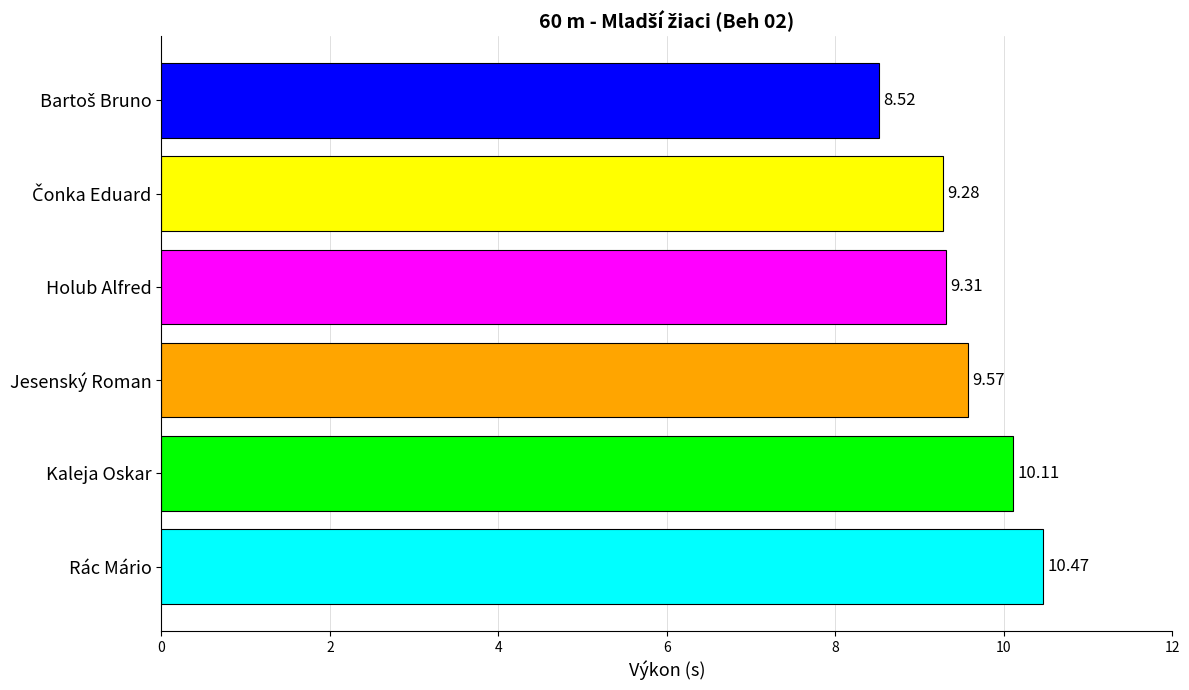

What is the change in value from Jesenský Roman to Rác Mário?

+0.9